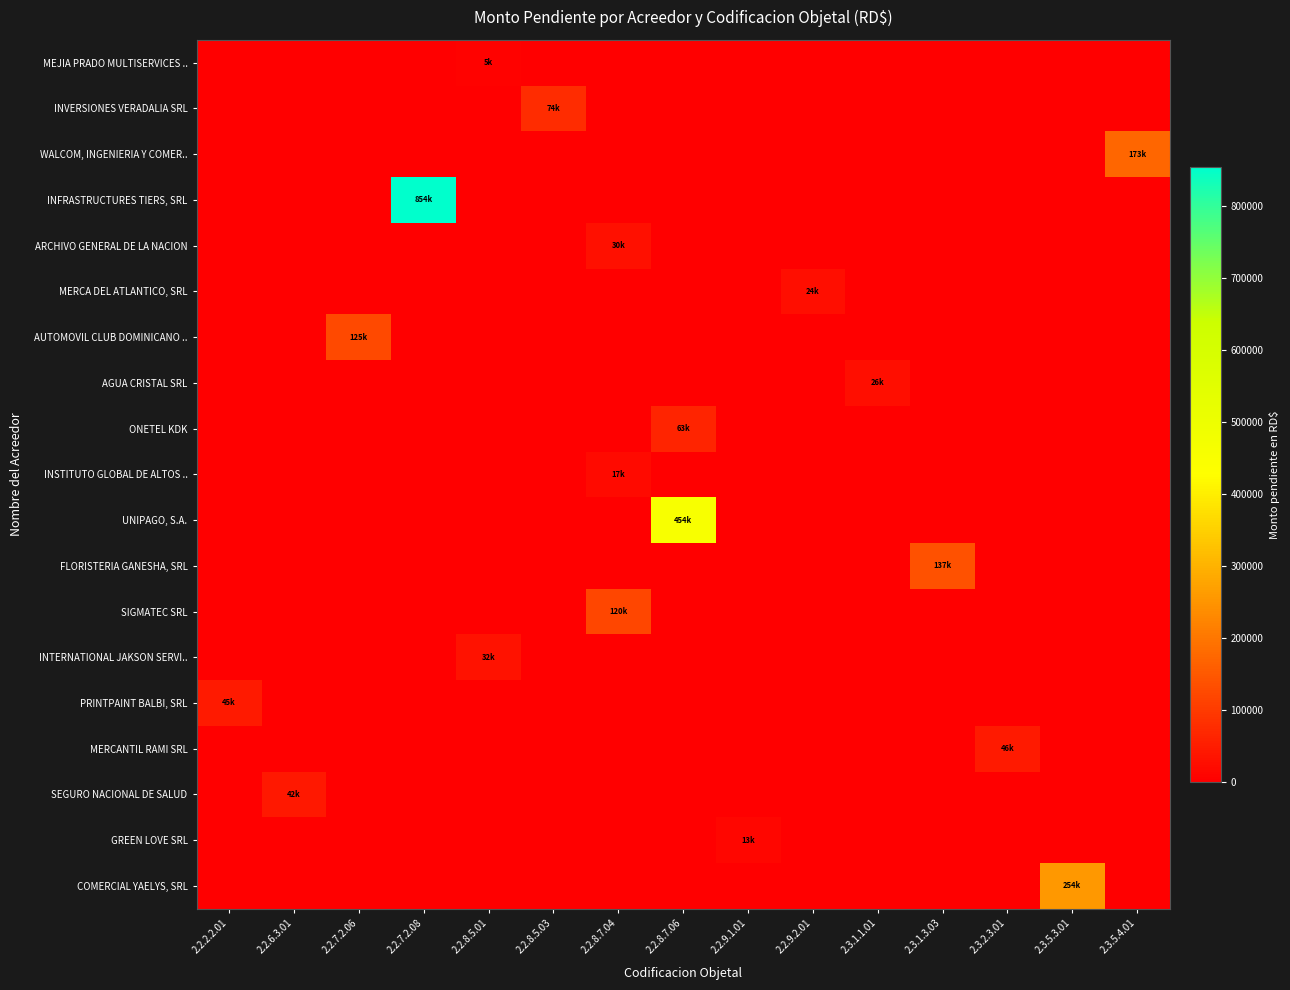

What is the total value across all series at 2.3.5.3.01?

254300.0